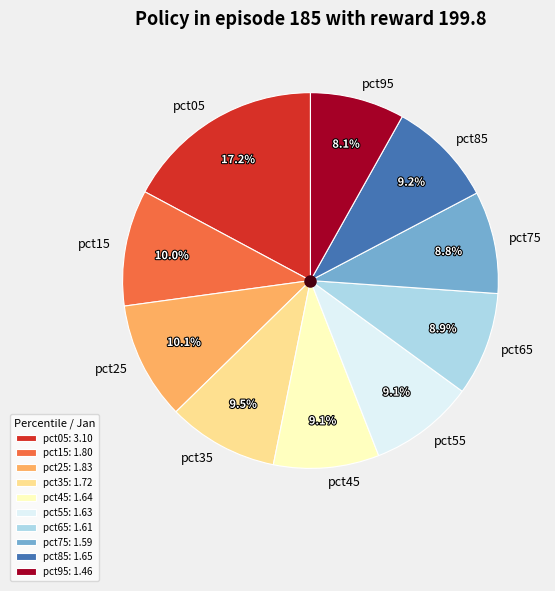

Does pct05 represent more than half of the total?

No